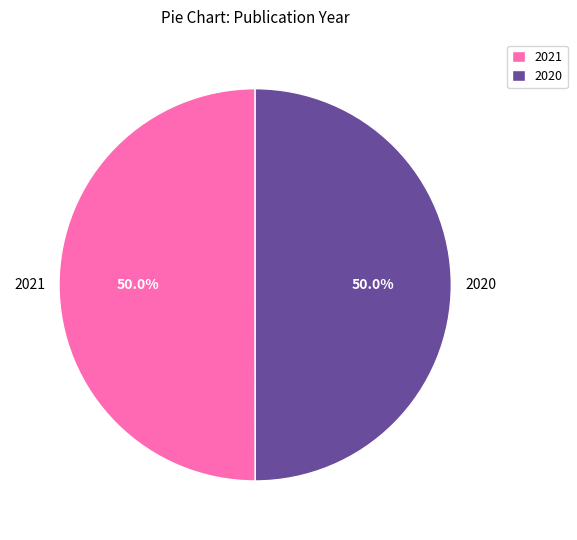

True or false: 2021 accounts for 50% of the total.

True